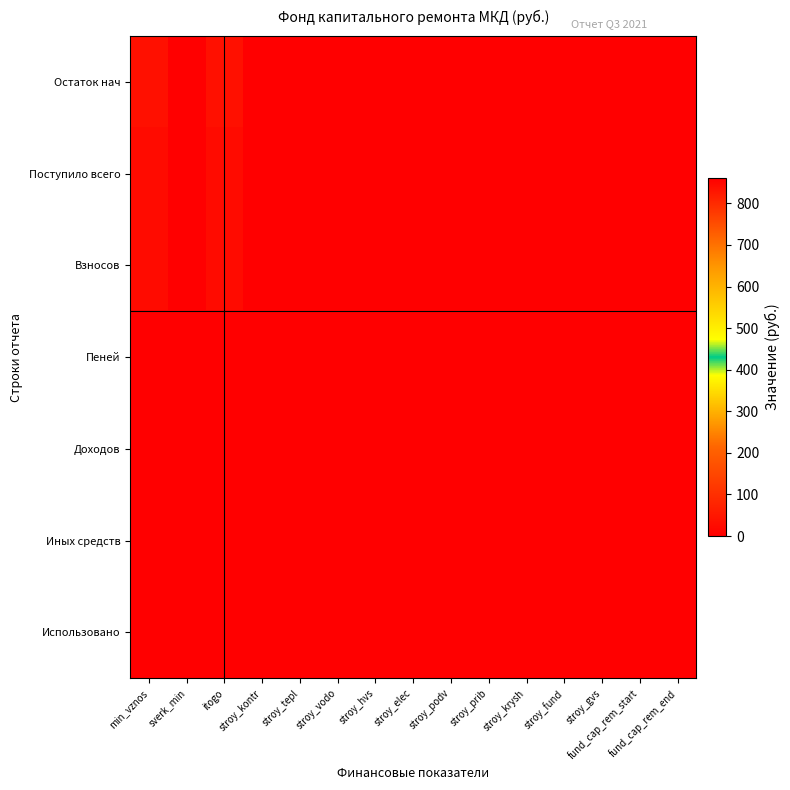

At which category is the sum across all series the highest?

min_vznos